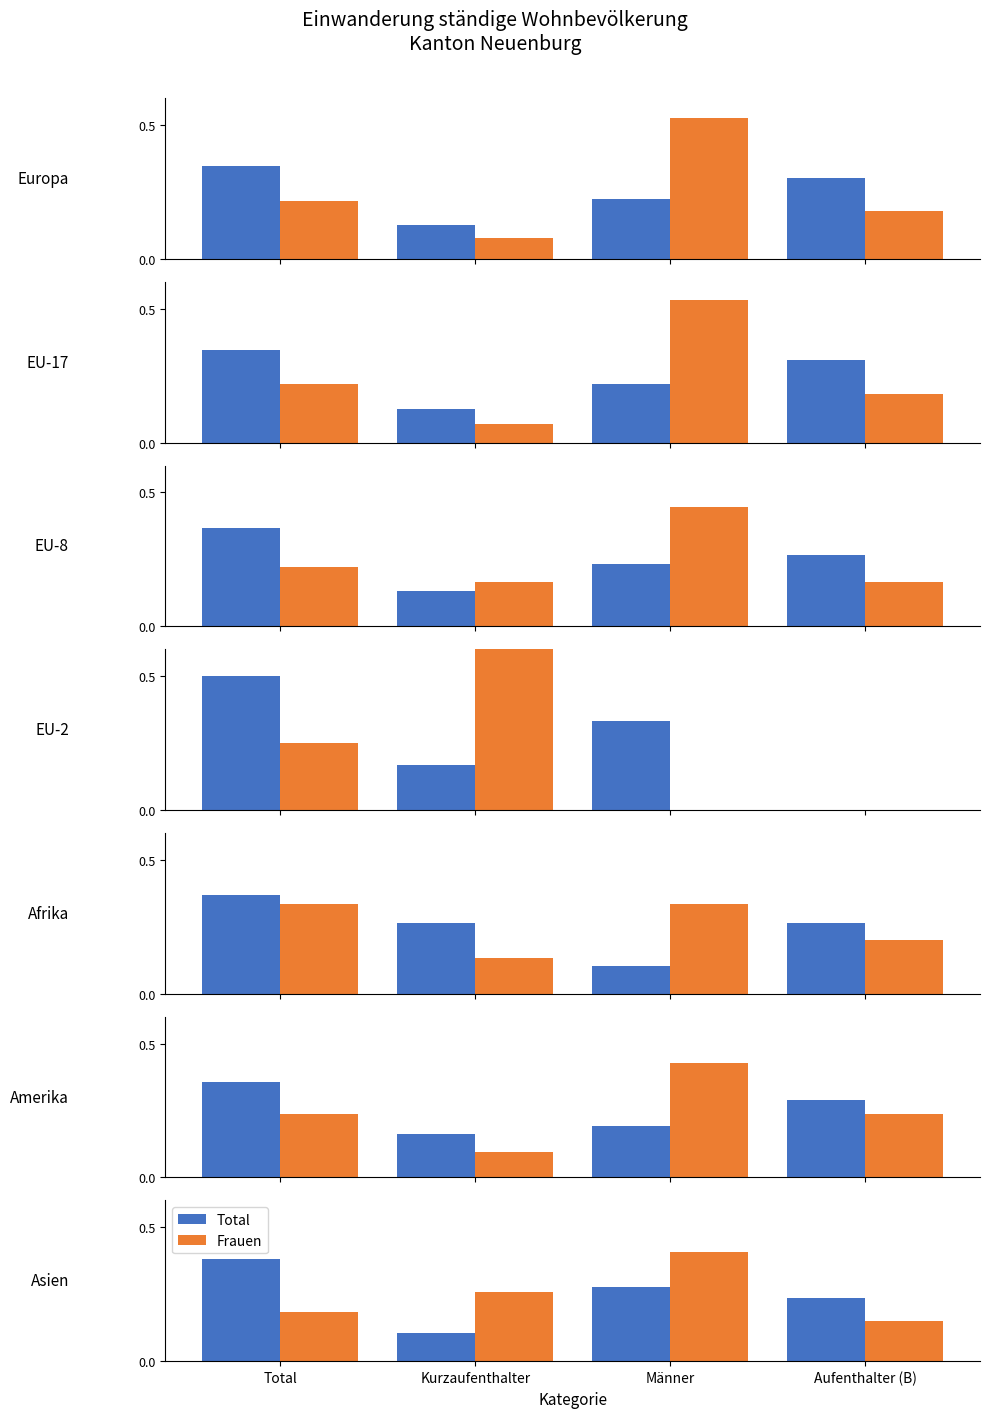

Does the chart contain any negative values?

No